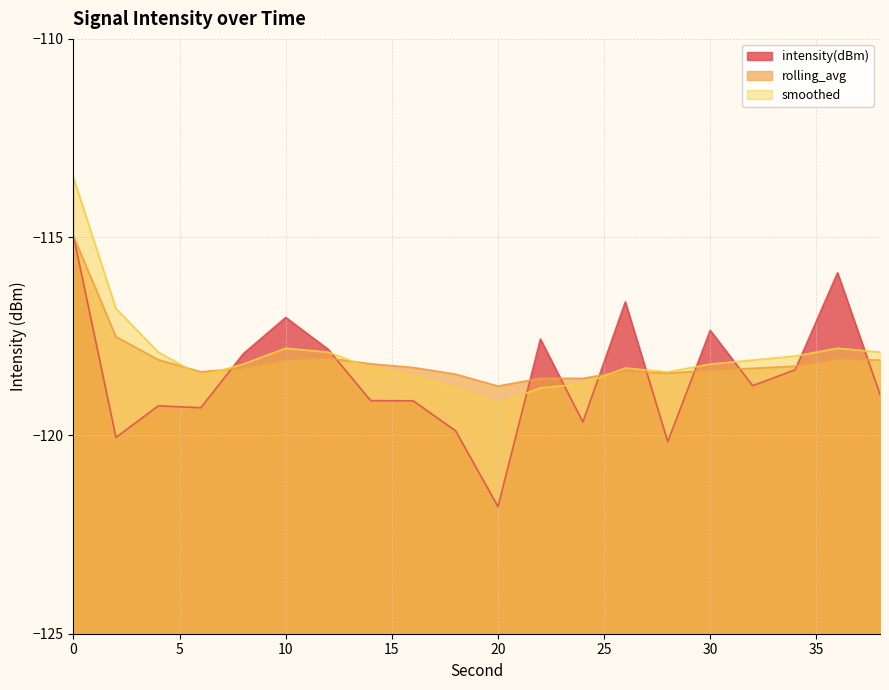

List the labels in order of intensity(dBm) value, largest first.

0, 36, 26, 10, 30, 22, 12, 8, 34, 32, 38, 14, 16, 4, 6, 24, 18, 2, 28, 20